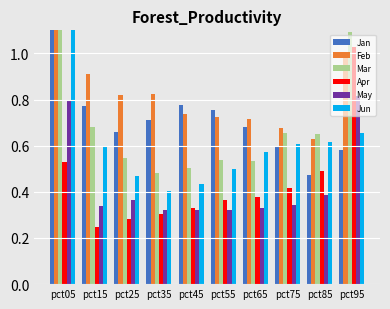

What is the sum of all Feb values?

9.4